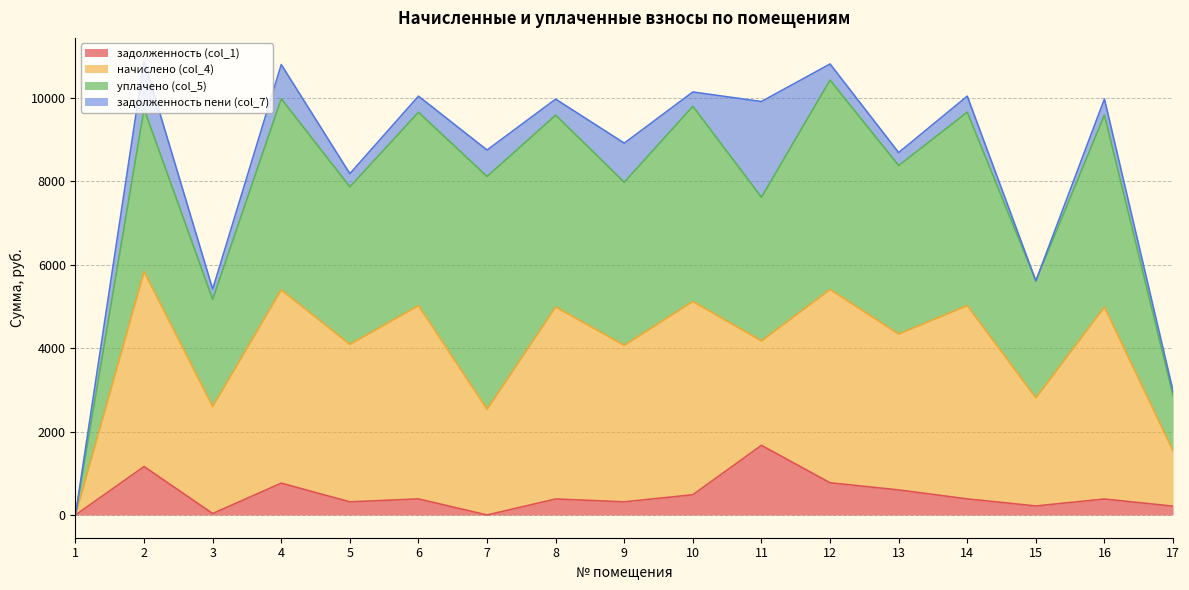

What are all the series names shown in the legend?

задолженность (col_1), начислено (col_4), уплачено (col_5), задолженность пени (col_7)